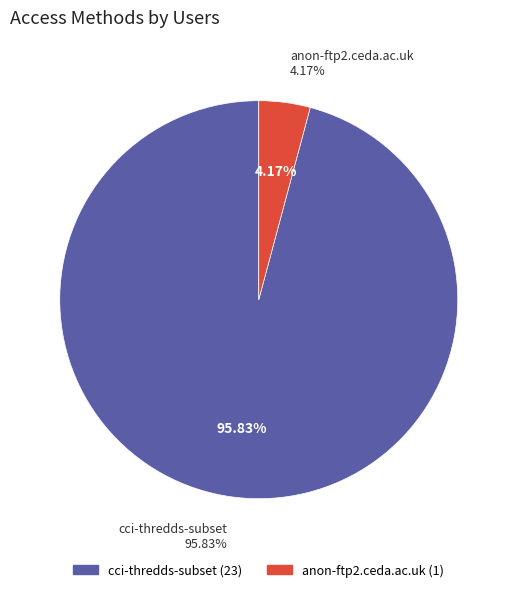

Is there a majority slice in this chart?

Yes